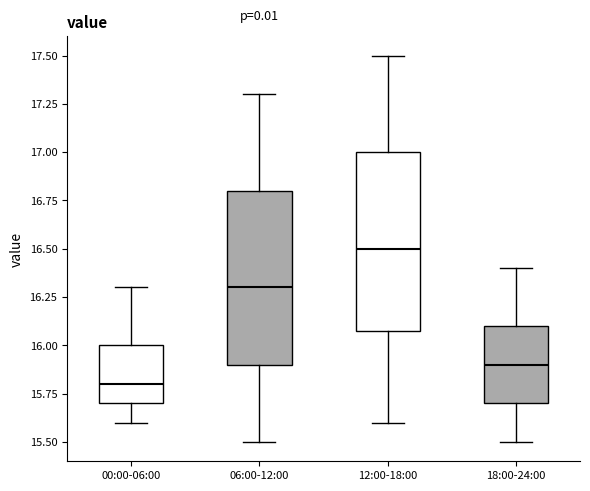

Reading left to right, read every box against the y-axis: the position of its median line, the range the box covers, and the ends of its whiskers. The values are not printed on the chart, so give them approximately, as read against the axis.

00:00-06:00: median 15.8, box 15.7 to 16.0, whiskers 15.6 to 16.3
06:00-12:00: median 16.3, box 15.9 to 16.8, whiskers 15.5 to 17.3
12:00-18:00: median 16.5, box 16.1 to 17.0, whiskers 15.6 to 17.5
18:00-24:00: median 15.9, box 15.7 to 16.1, whiskers 15.5 to 16.4